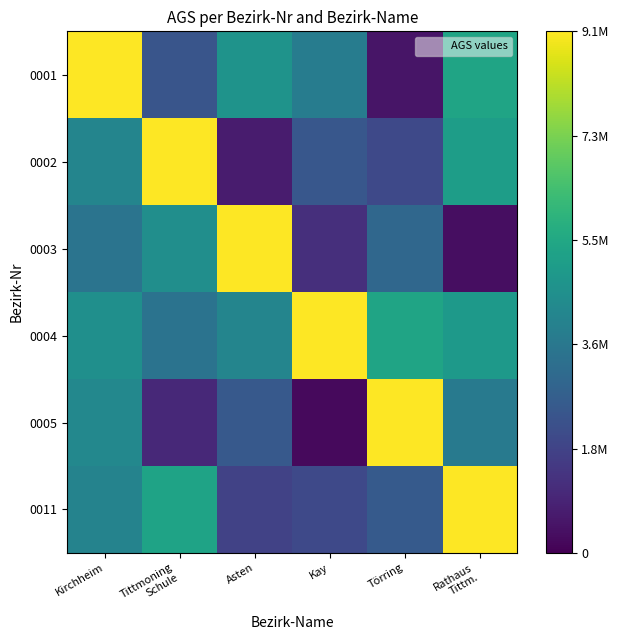

Rank the series by their maximum value, from highest to lowest.

0001, 0002, 0003, 0004, 0005, 0011